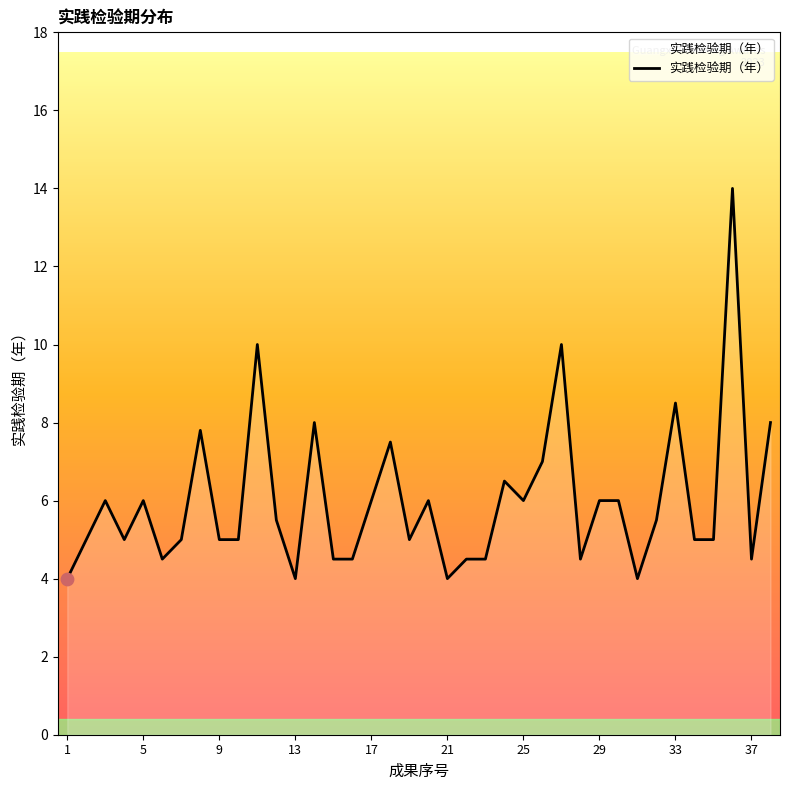

What is the difference between the maximum and minimum values?

10.0